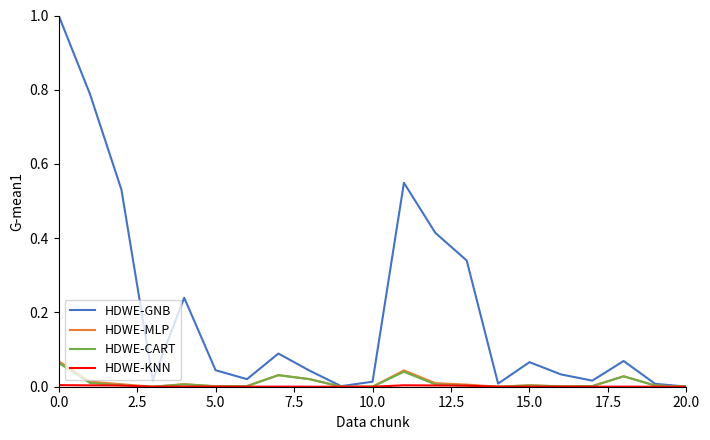

What is the greatest value displayed?

1.0